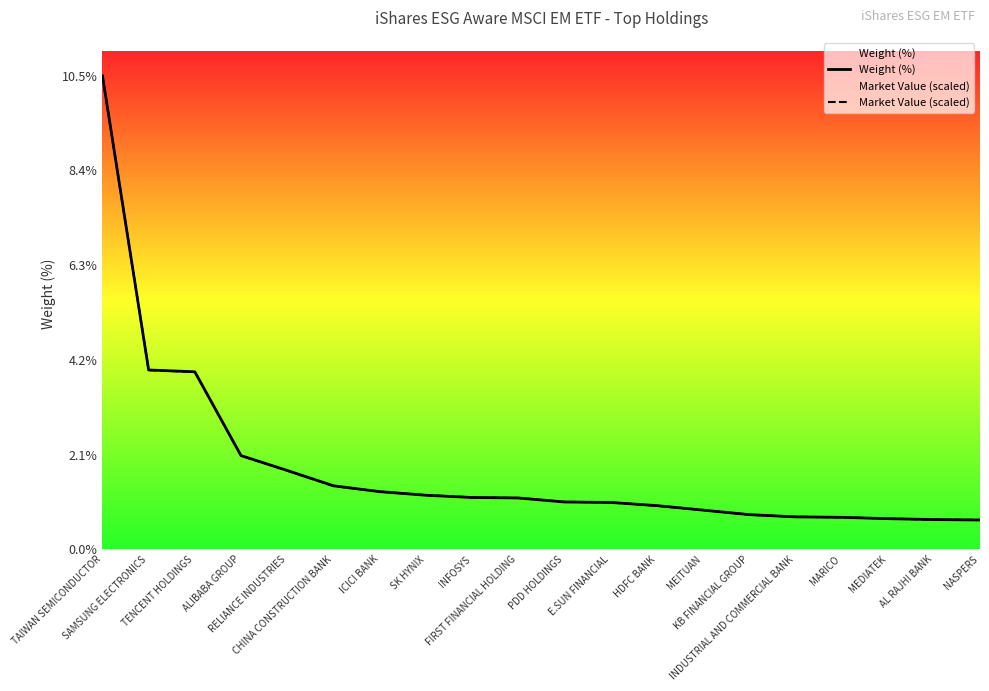

Reading left to right, transcribe all the data shown in this chart.

Weight (%): 10.5	4.0	3.9	2.1	1.8	1.4	1.3	1.2	1.1	1.1	1.1	1.0	1.0	0.9	0.8	0.7	0.7	0.7	0.7	0.7
Market Value (scaled): 10.5	4.0	3.9	2.1	1.7	1.4	1.3	1.2	1.2	1.1	1.1	1.0	1.0	0.9	0.8	0.7	0.7	0.7	0.7	0.7